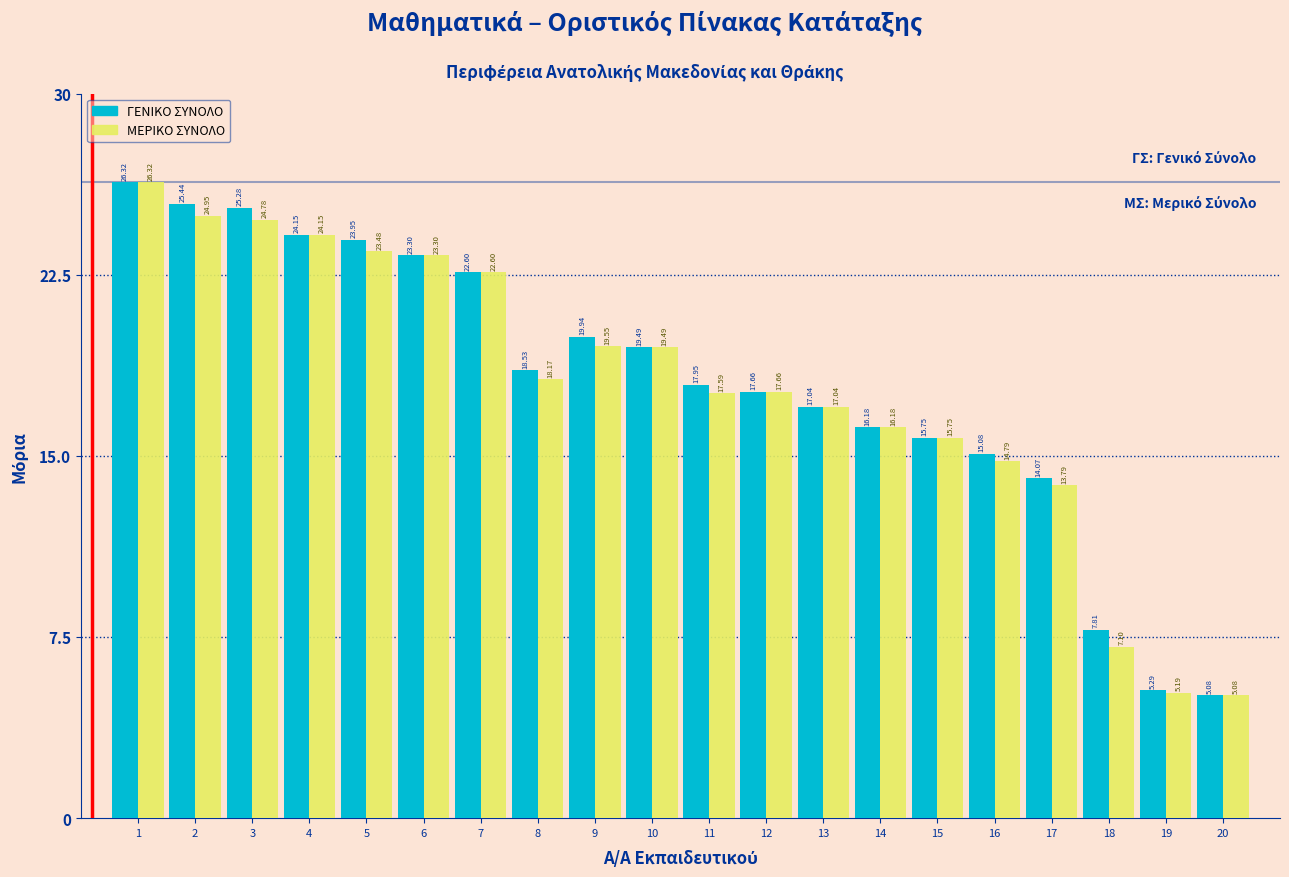

Which category has the lowest value in the ΜΕΡΙΚΟ ΣΥΝΟΛΟ series?

20